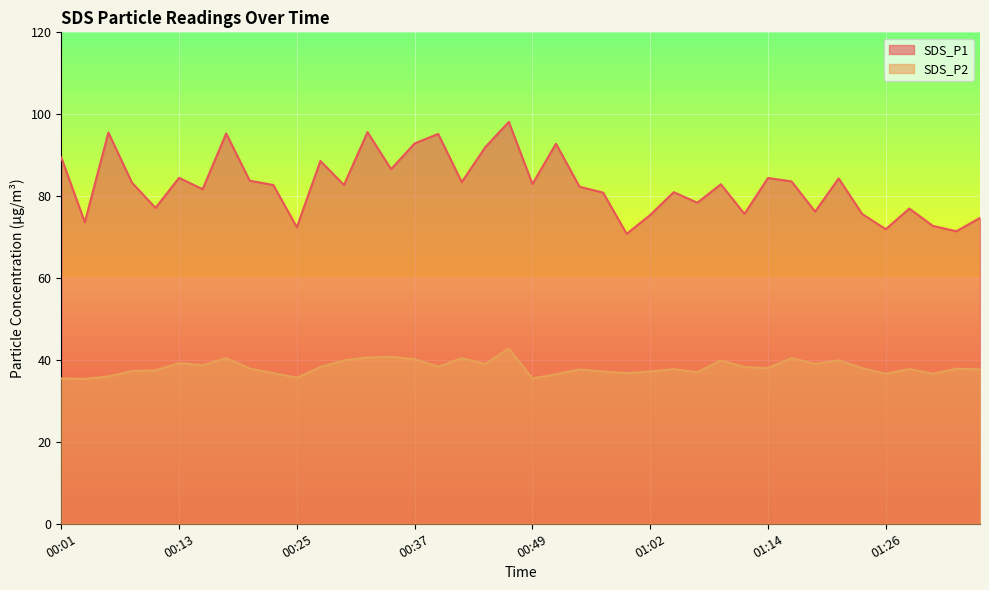

Where does the SDS_P1 series first go above 82?

00:01